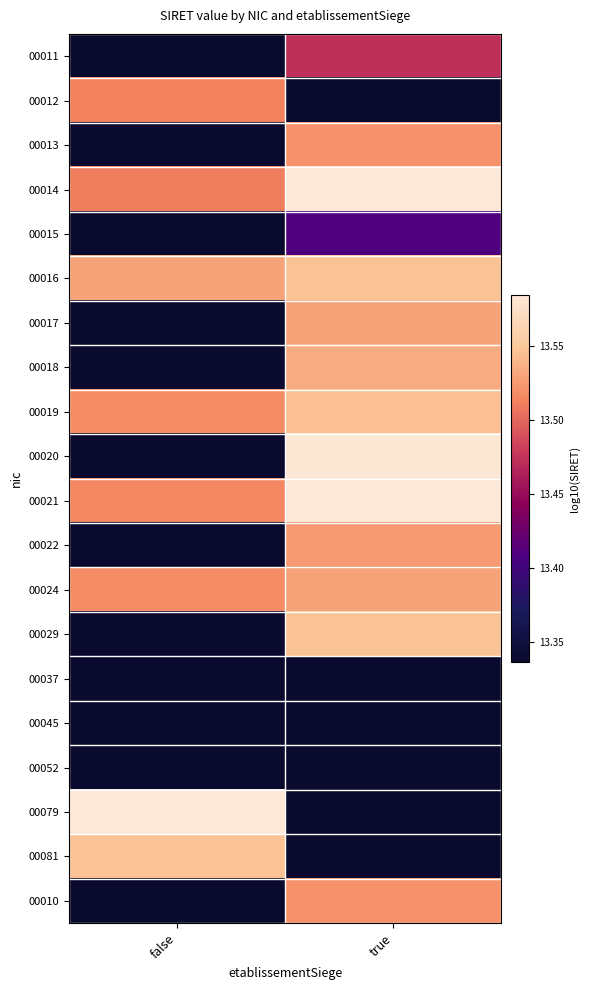

Which label corresponds to the largest value in the chart?

false